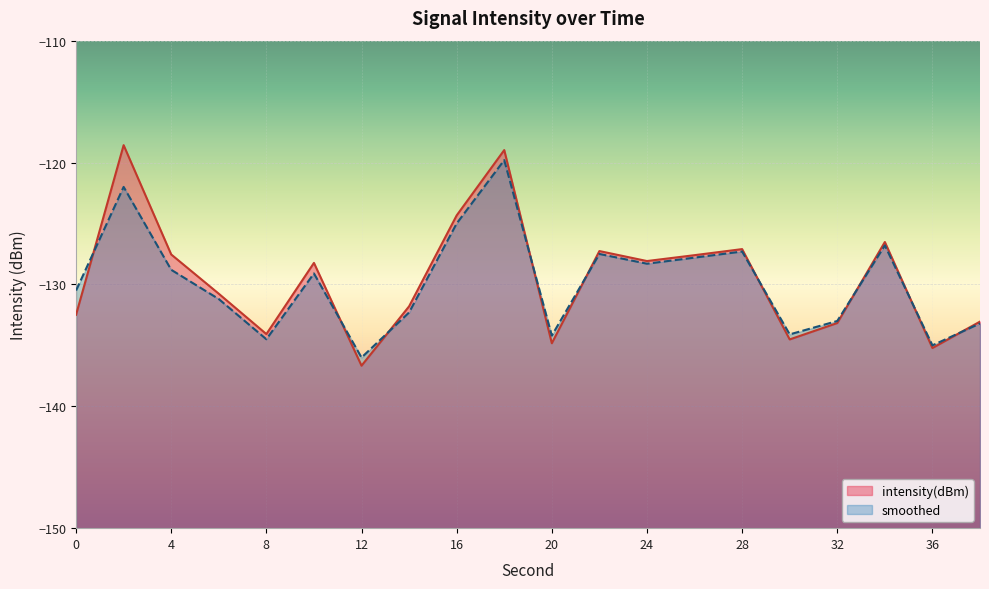

Which series ends up on top after the final intersection of smoothed and intensity(dBm)?

intensity(dBm)